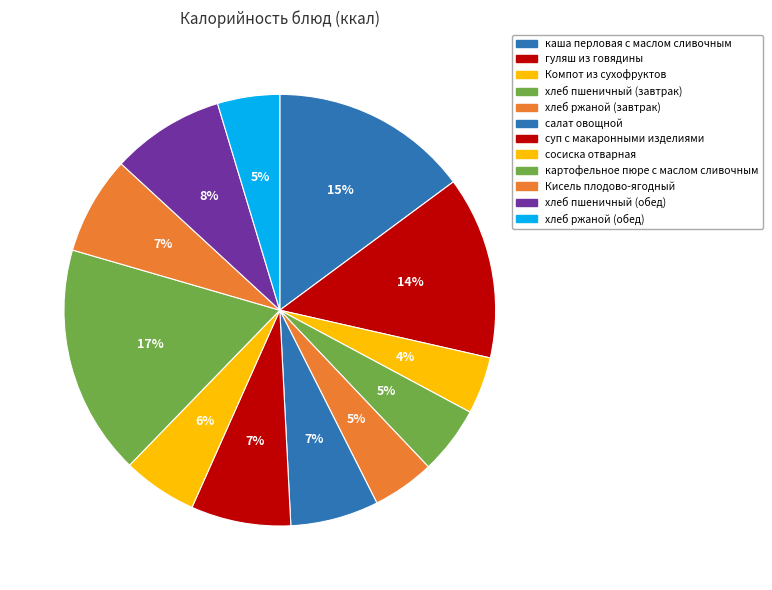

Which category has the smallest portion of the pie?

Компот из сухофруктов